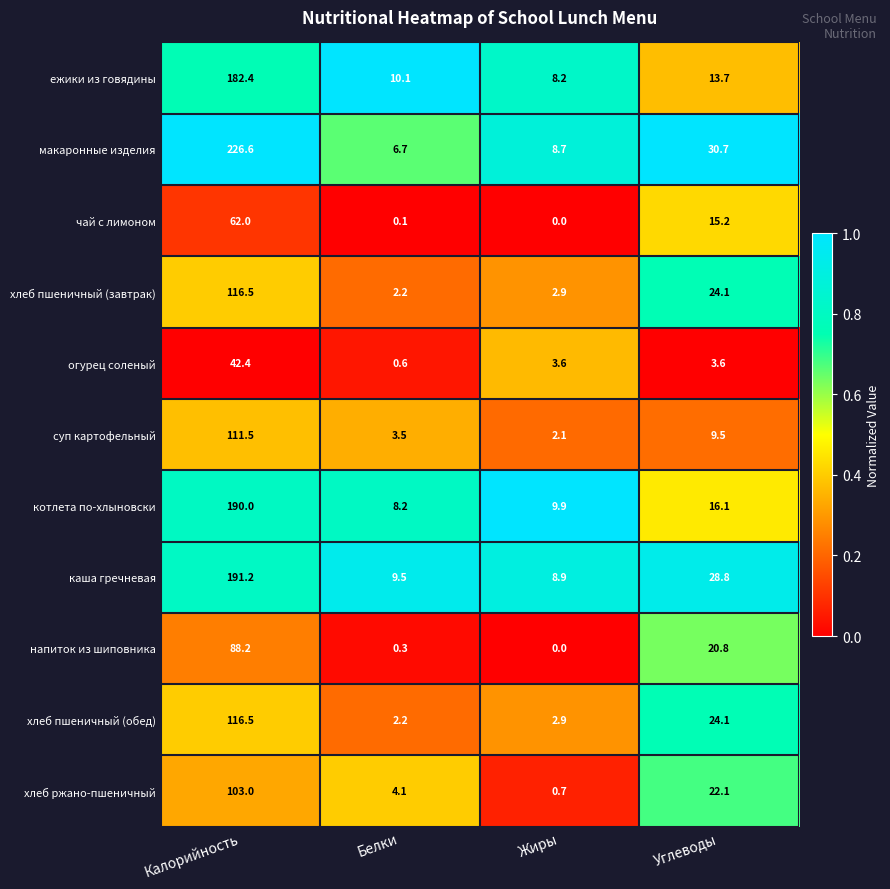

How many data points does each series have?

4